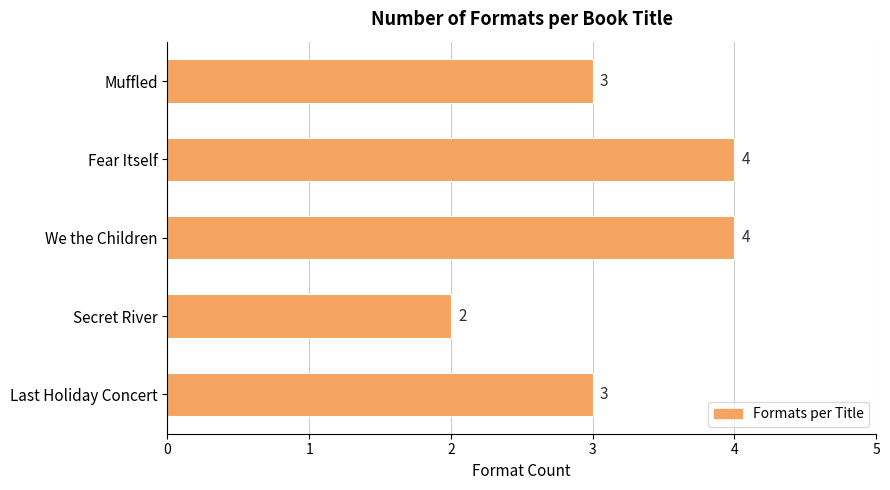

Which has a higher value, Secret River or Fear Itself?

Fear Itself